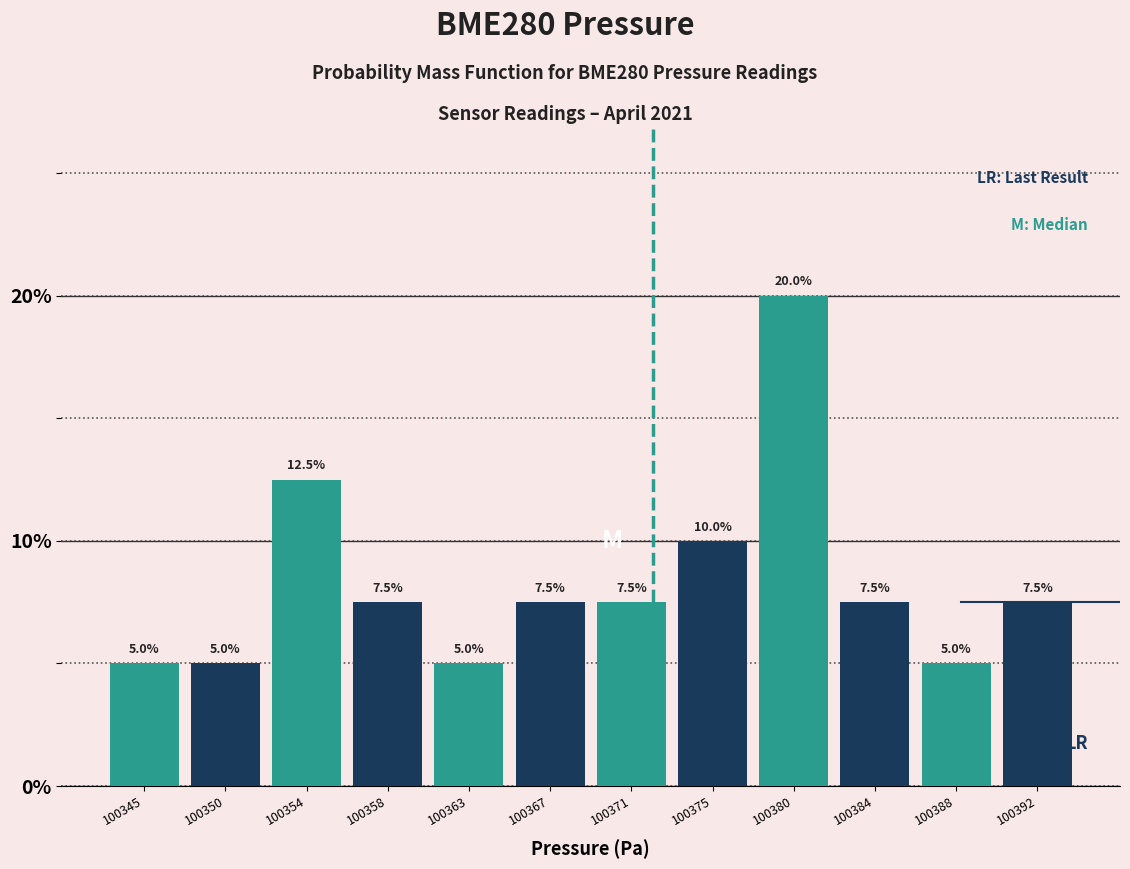

Reading left to right, list every bar in this chart as the range it spans on the x-axis followed by its height. The bar edges are not printed on the chart, so give them approximately, as read against the axis.

100343.5 to 100347.5: 5.0
100347.5 to 100352.0: 5.0
100352.0 to 100356.0: 12.5
100356.0 to 100360.5: 7.5
100360.5 to 100364.5: 5.0
100364.5 to 100369.0: 7.5
100369.0 to 100373.0: 7.5
100373.0 to 100377.5: 10.0
100377.5 to 100381.5: 20.0
100381.5 to 100386.0: 7.5
100386.0 to 100390.0: 5.0
100390.0 to 100394.5: 7.5